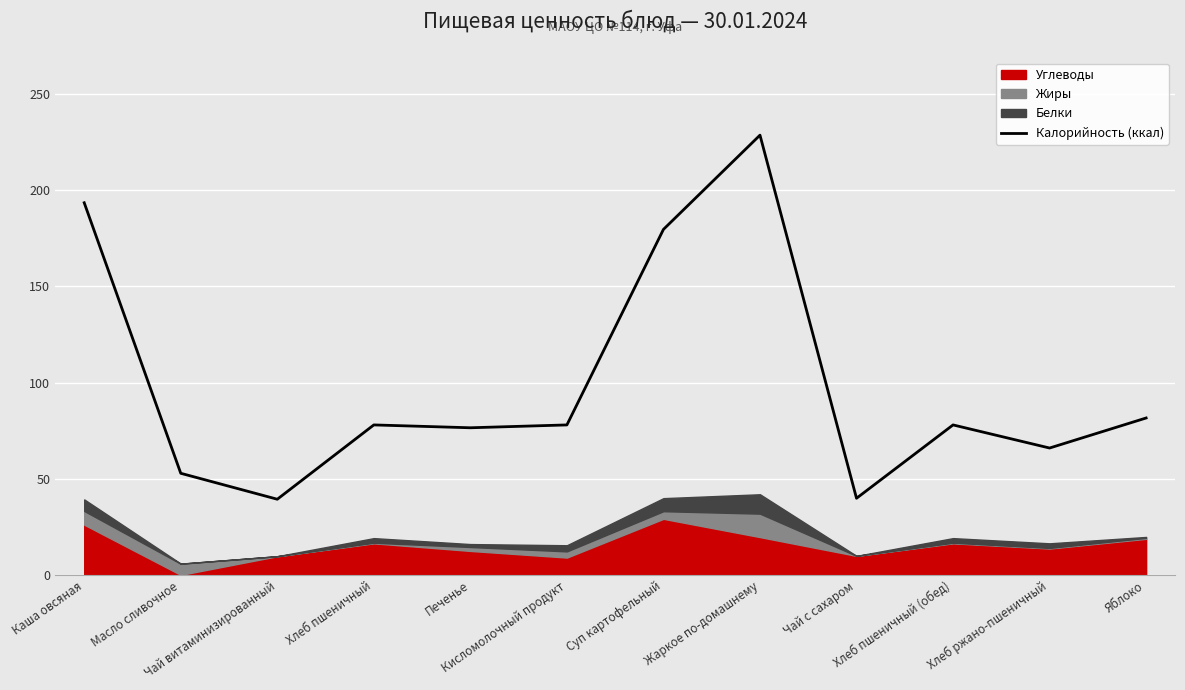

How many lines are shown in the chart?

1